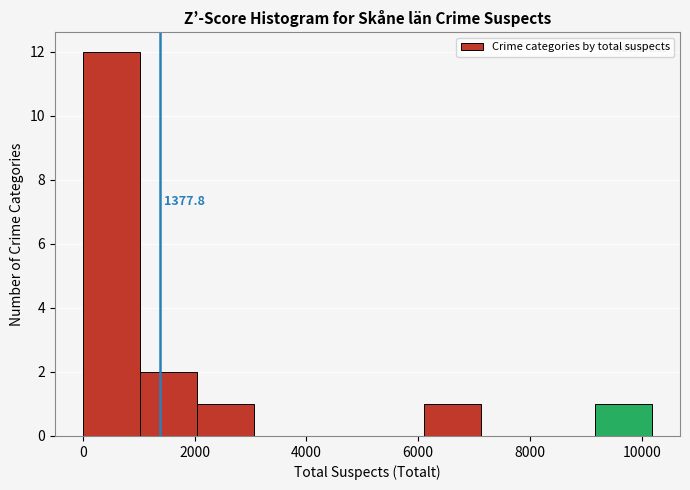

Over which range of the x-axis is the bar tallest?

0 to 1000